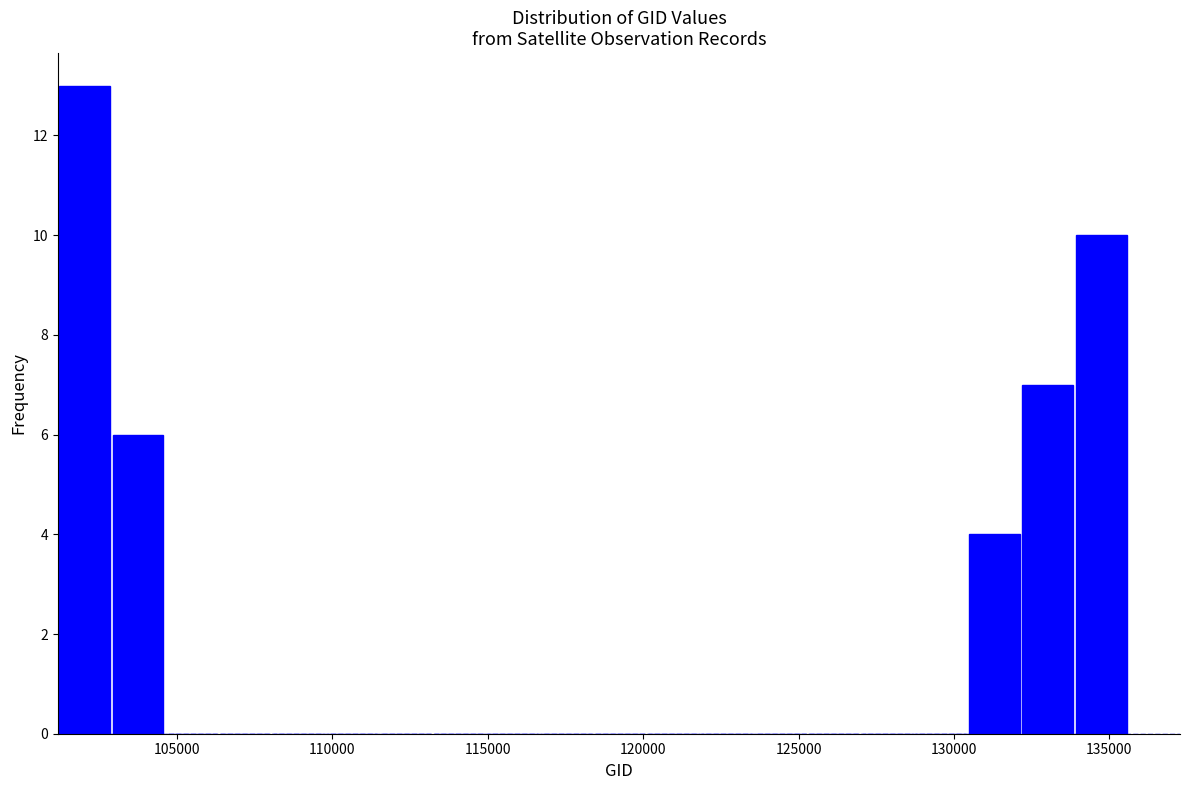

Around what value on the x-axis is the tallest bar? Give the approximate position of its centre, as read against the axis.

102000